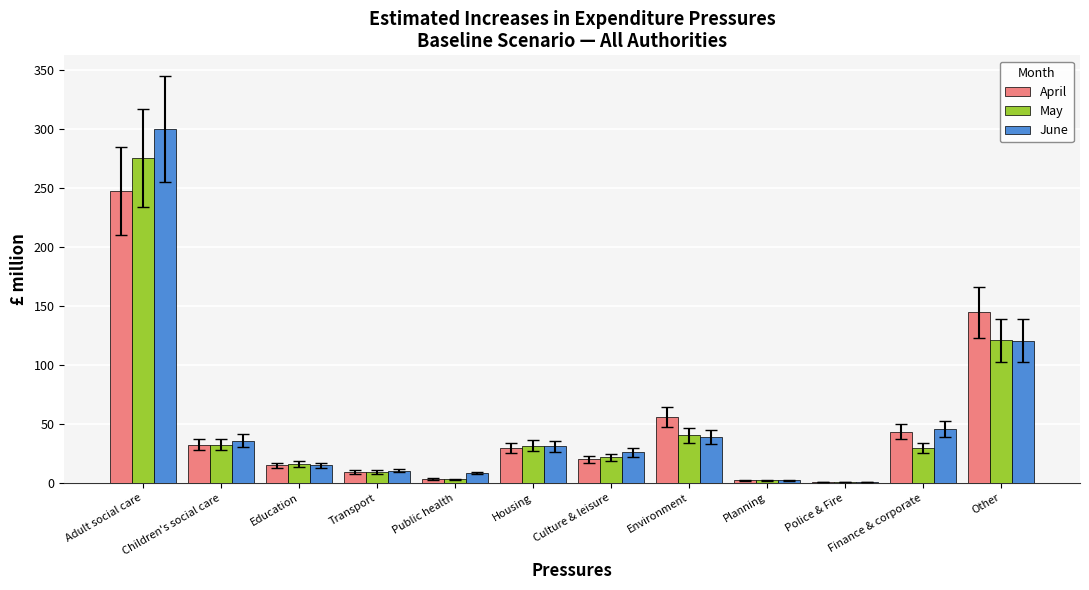

True or false: April has a value of 32.4 at Children's social care.

True